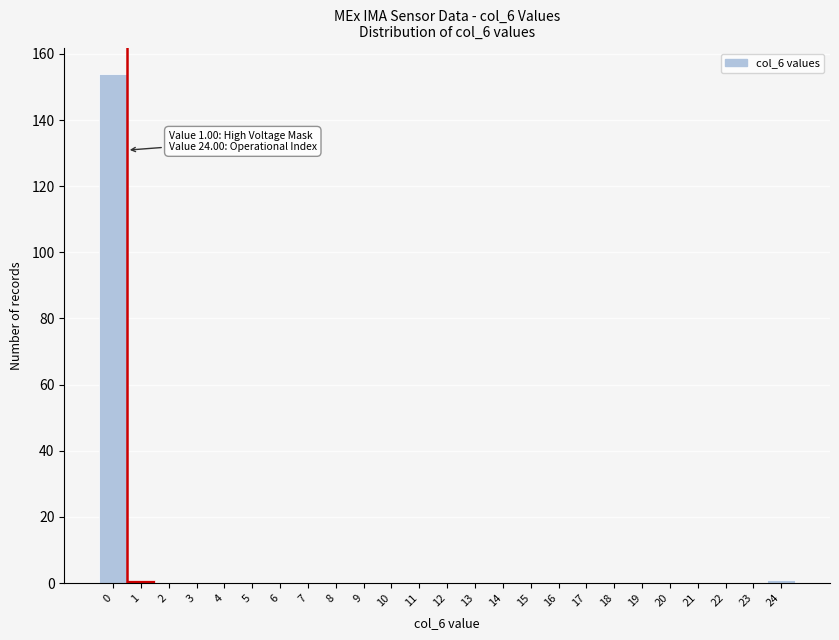

Reading left to right, extract all data points from this chart.

0=154	1=1	2=0	3=0	4=0	5=0	6=0	7=0	8=0	9=0	10=0	11=0	12=0	13=0	14=0	15=0	16=0	17=0	18=0	19=0	20=0	21=0	22=0	23=0	24=1